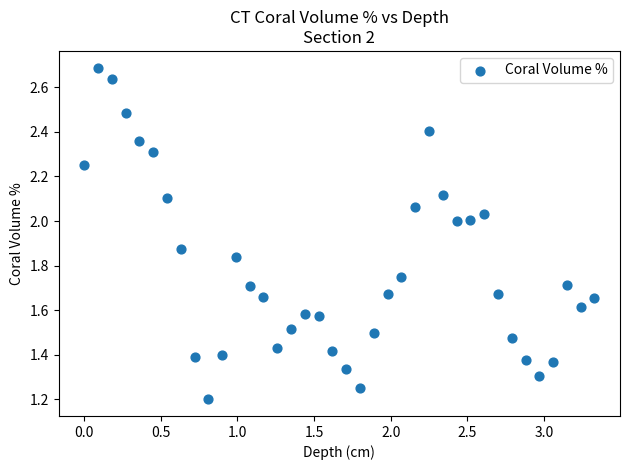

What is the range of X values (max minus min)?

3.3